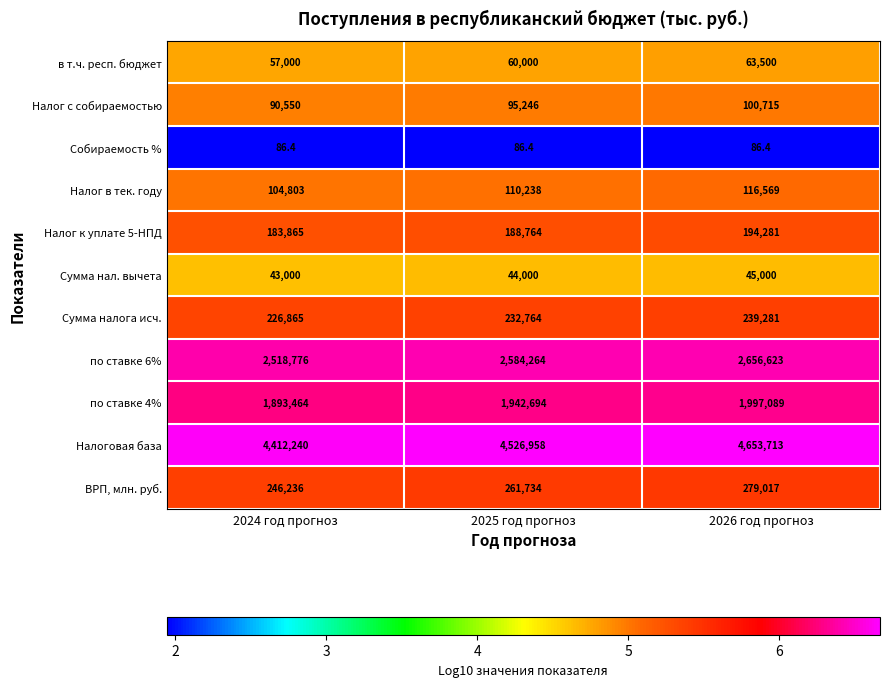

What is the difference between the highest and lowest values at 2025 год прогноз?

4526871.6